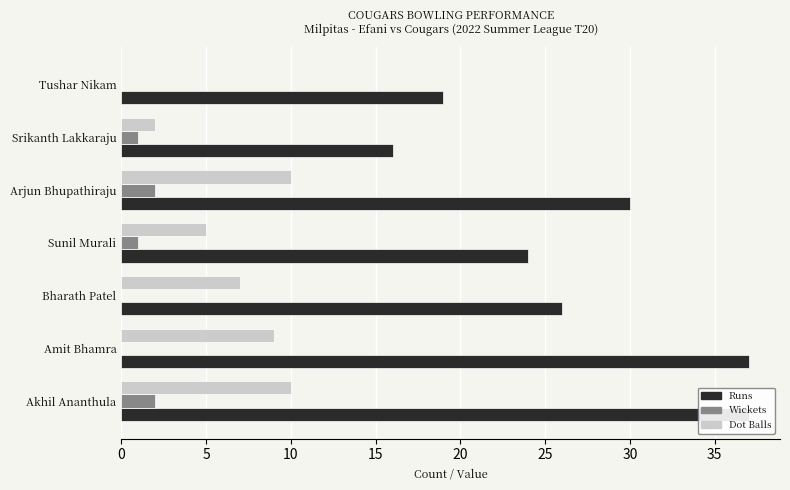

What is the difference between the highest and lowest values at Amit Bhamra?

37